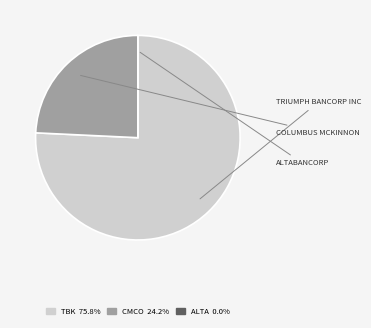

Is there any slice that represents more than half of the pie?

Yes